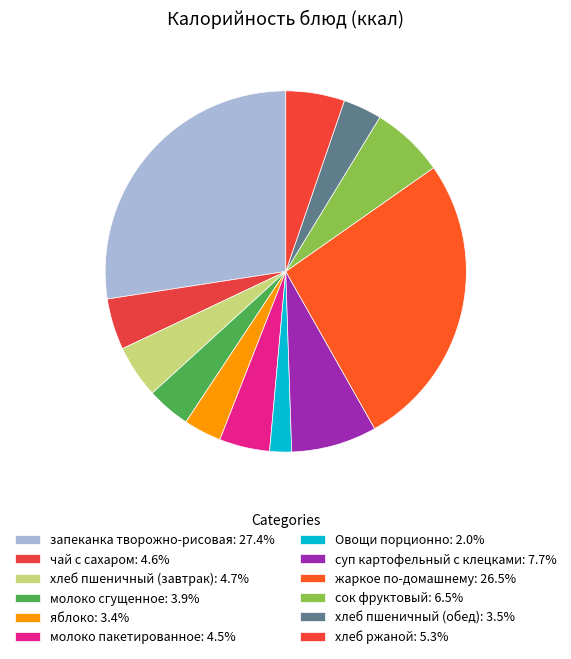

How many slices are in this pie chart?

12